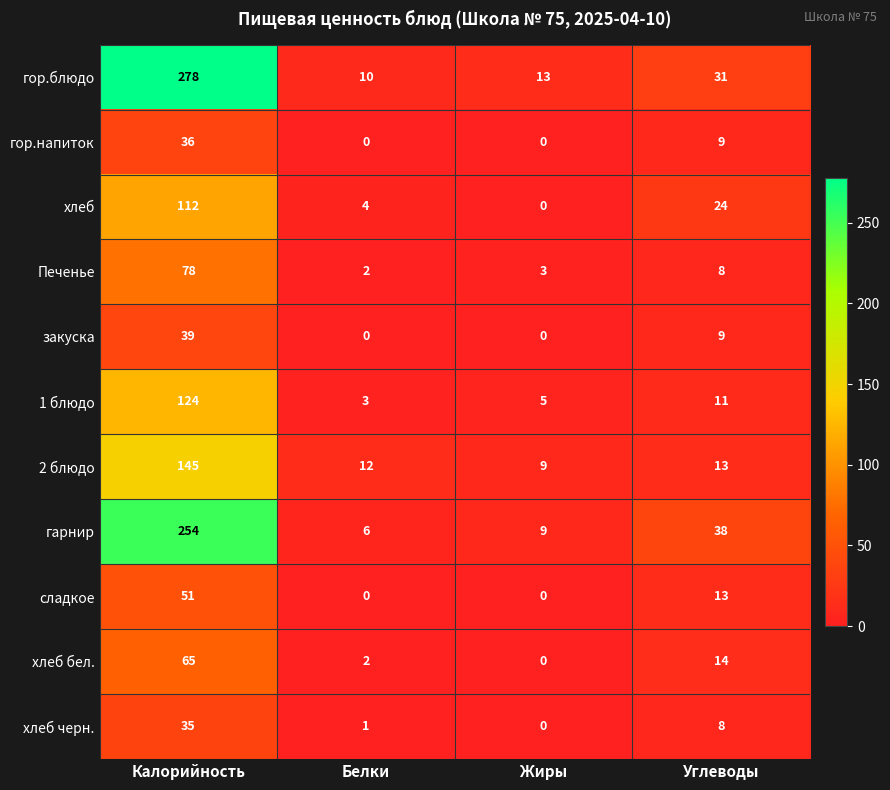

What is the difference between the 1 блюдо values at Калорийность and Белки?

121